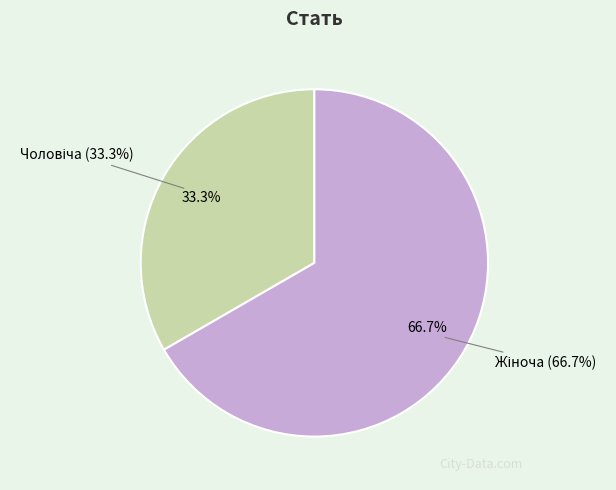

Rank the categories by value from highest to lowest.

Жіноча, Чоловіча